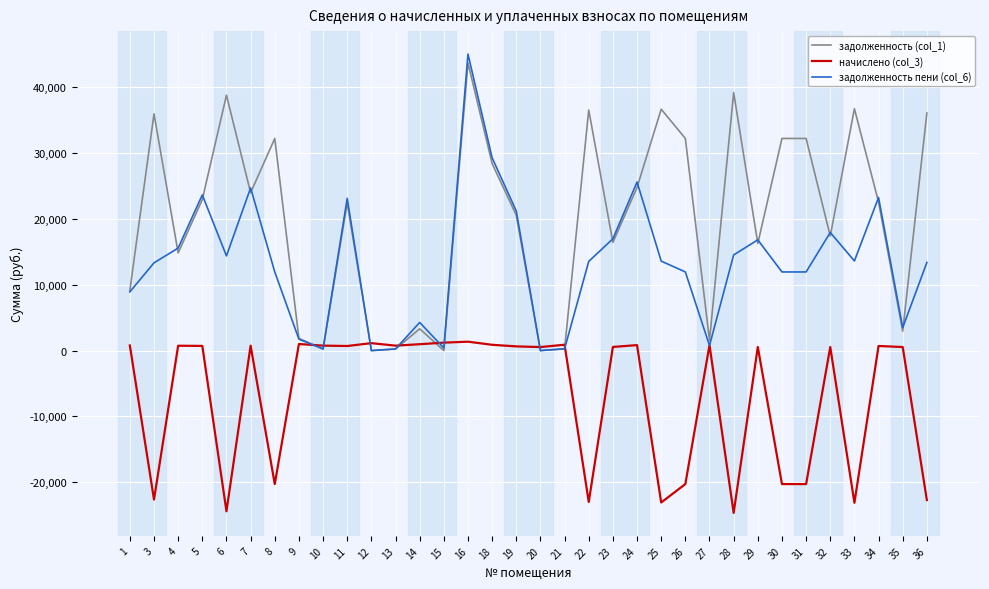

What is the smallest value displayed?

-24675.9